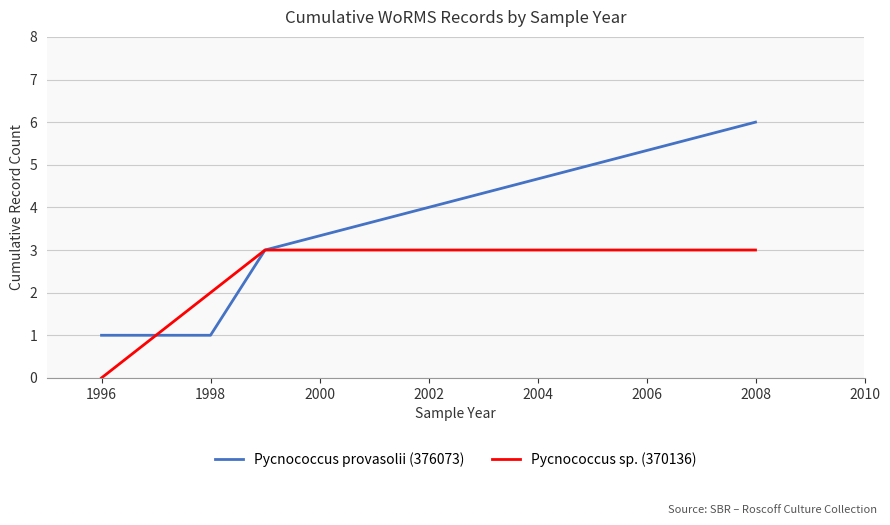

Which series has the largest total across all categories?

Pycnococcus provasolii (376073)